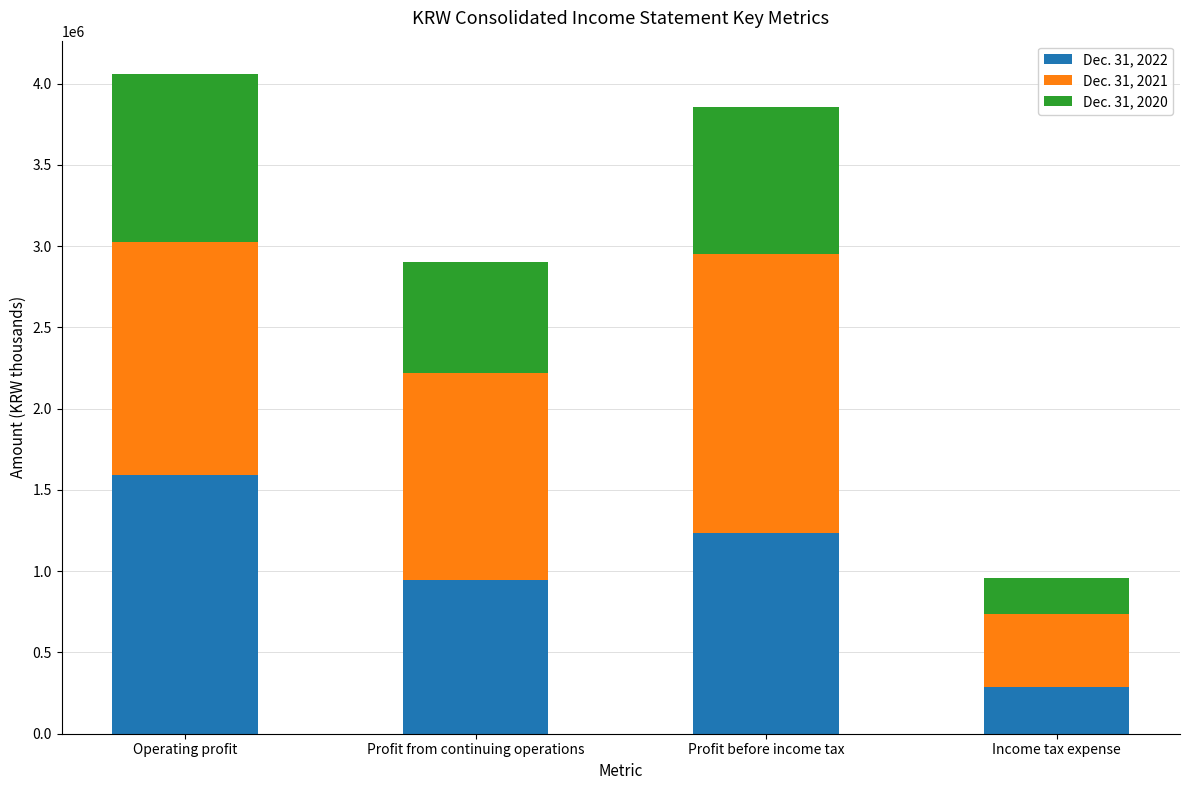

The Dec. 31, 2022 series shows 288321 at Income tax expense. True or false?

True